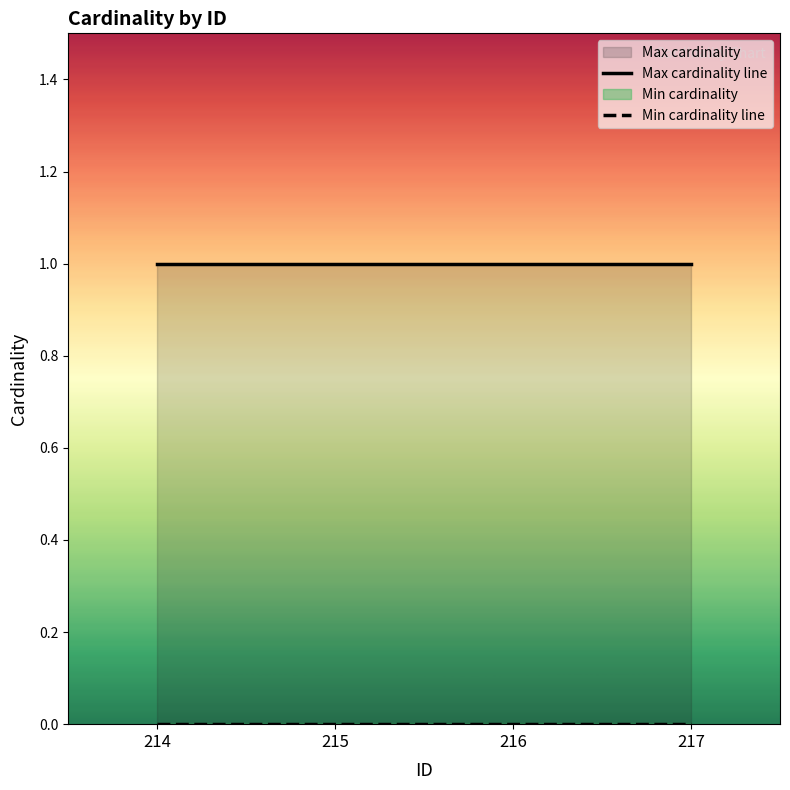

True or false: Min cardinality line has a value of 0 at 216.

True